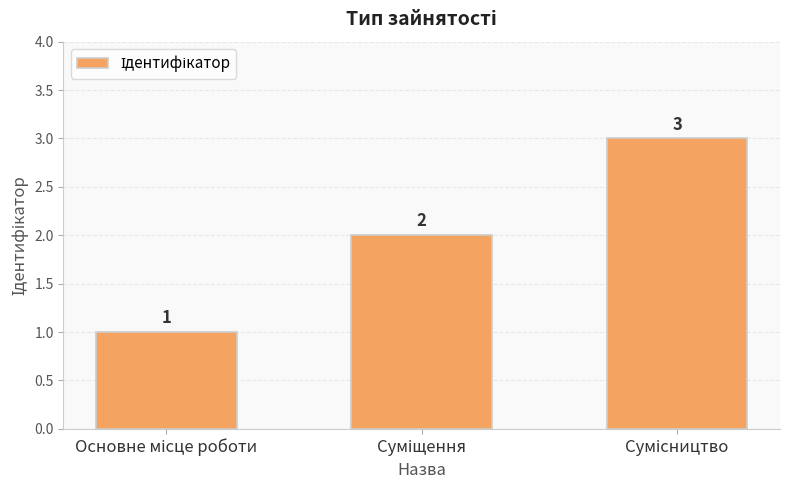

Are the bars horizontal?

No